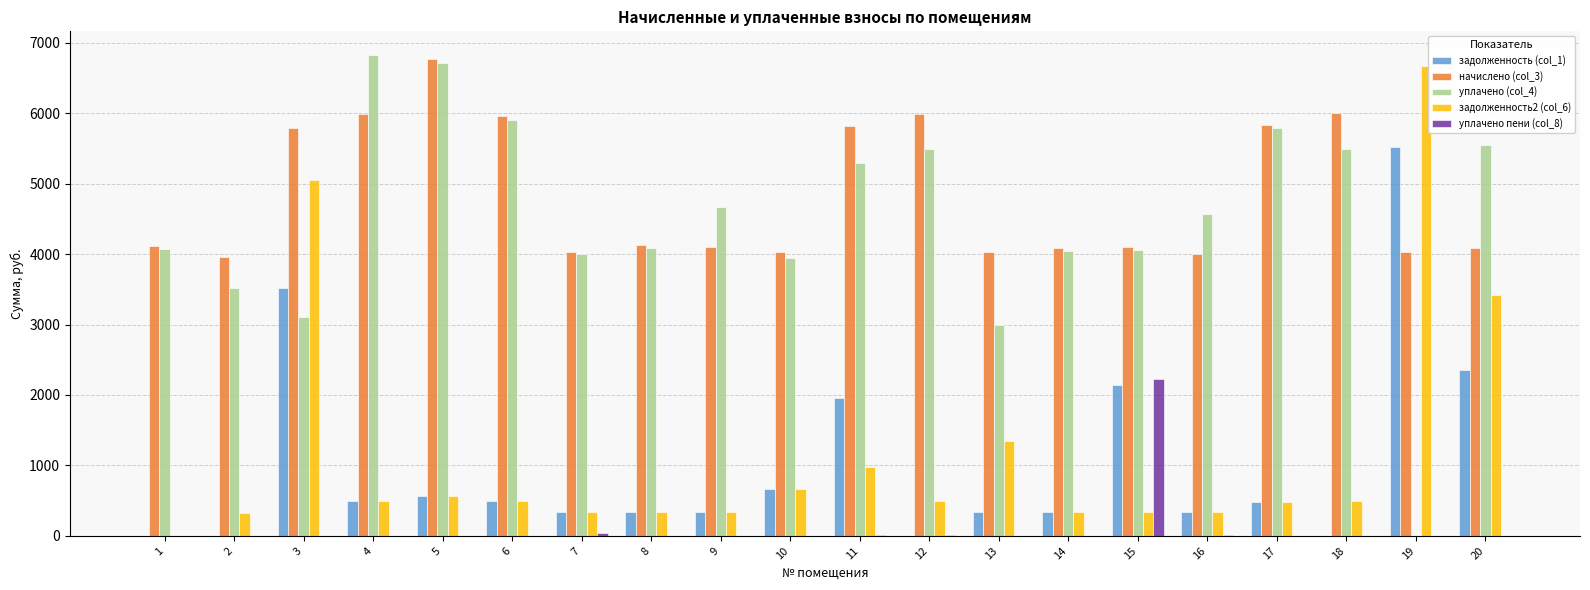

Is the value of начислено (col_3) at 14 greater than the value of уплачено (col_4) at 12?

No